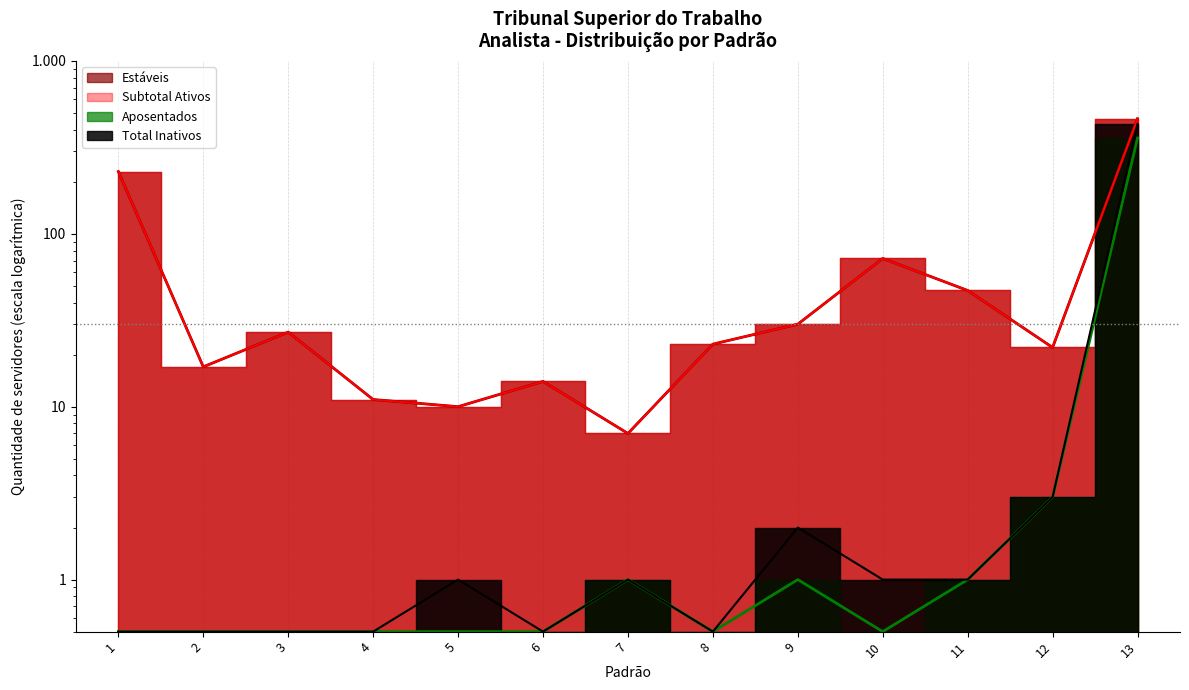

What is the spread (max minus min) of values at 11?

46.0